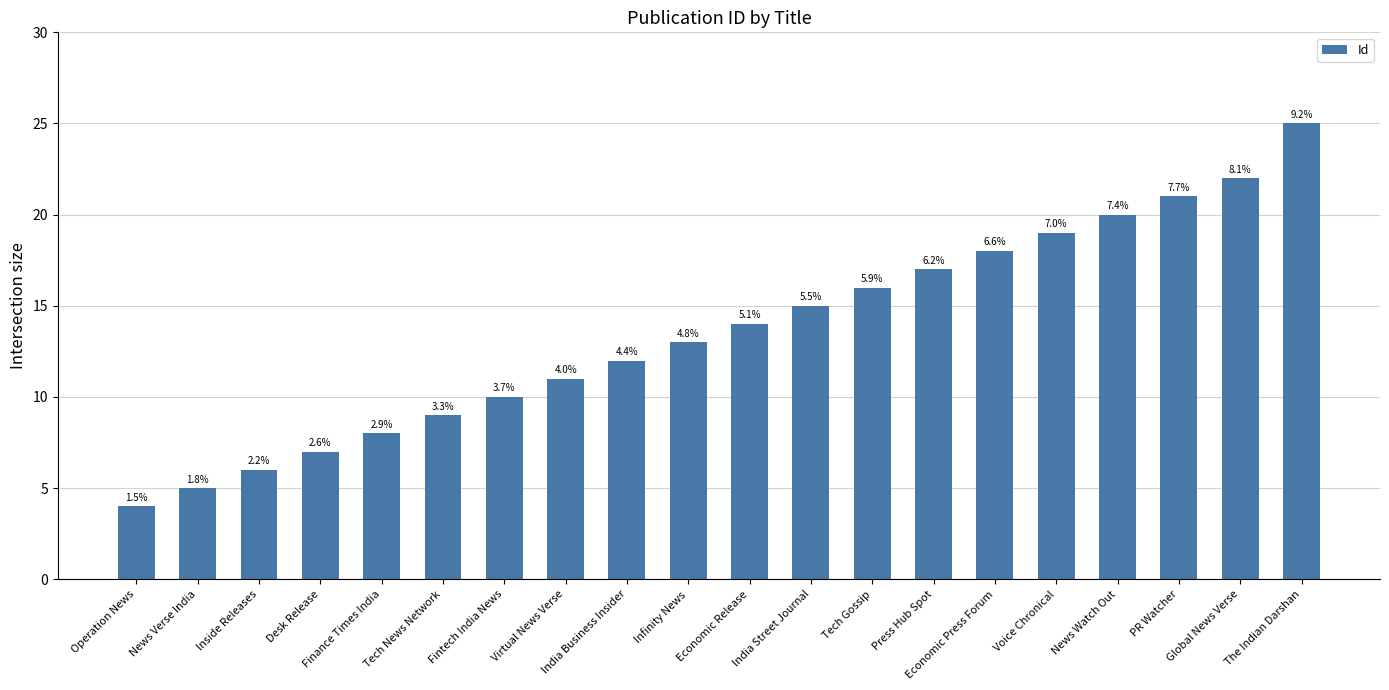

How many bars are there in total?

20